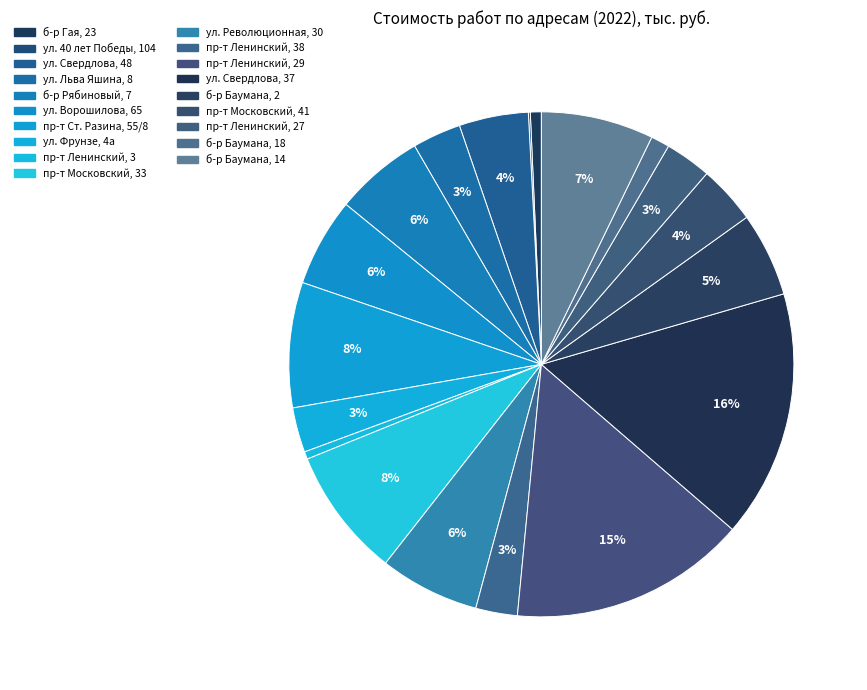

Which slice is the smallest?

ул. 40 лет Победы, 104